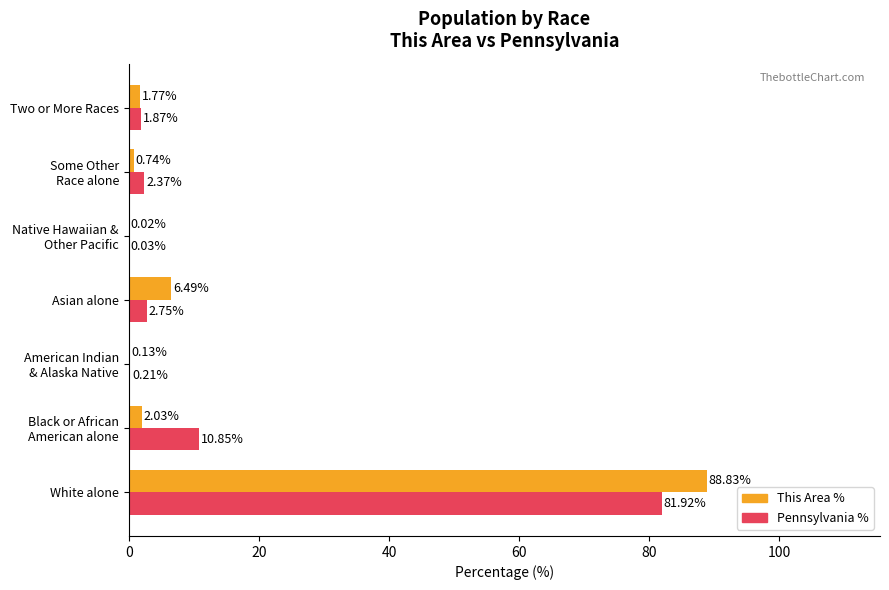

What is the sum of all Pennsylvania % values?

100.0